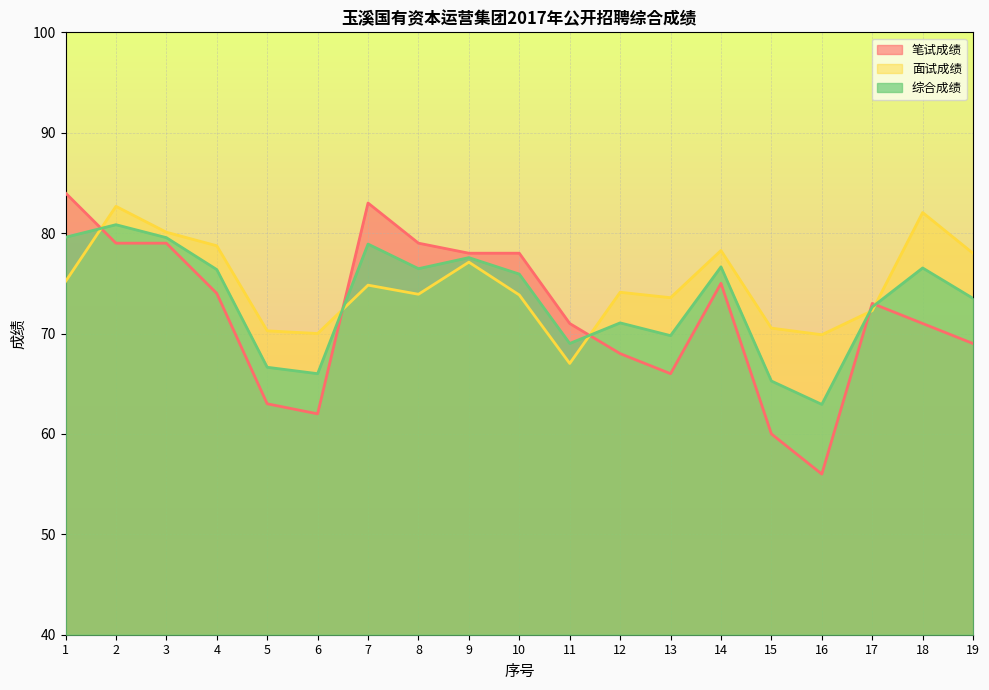

Where does the 笔试成绩 series first go above 73?

1